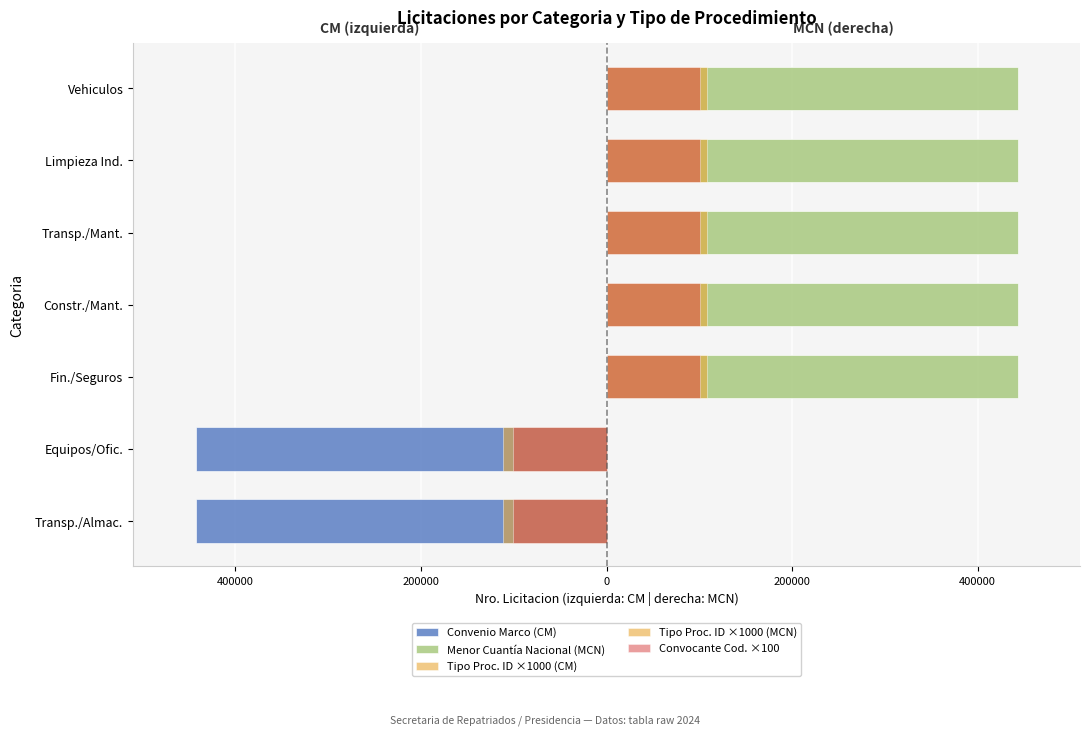

What is the sum of all convocante_codigo values?

7084